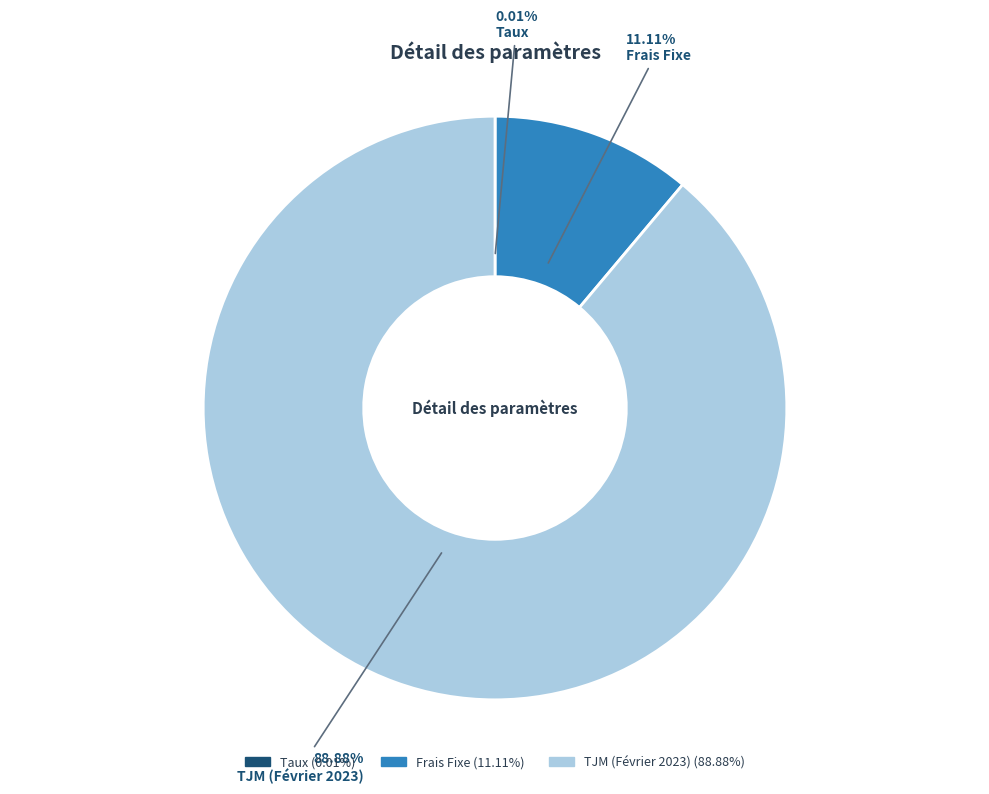

What is the ratio of the value at TJM (Février 2023) to the value at Frais Fixe?

8.0